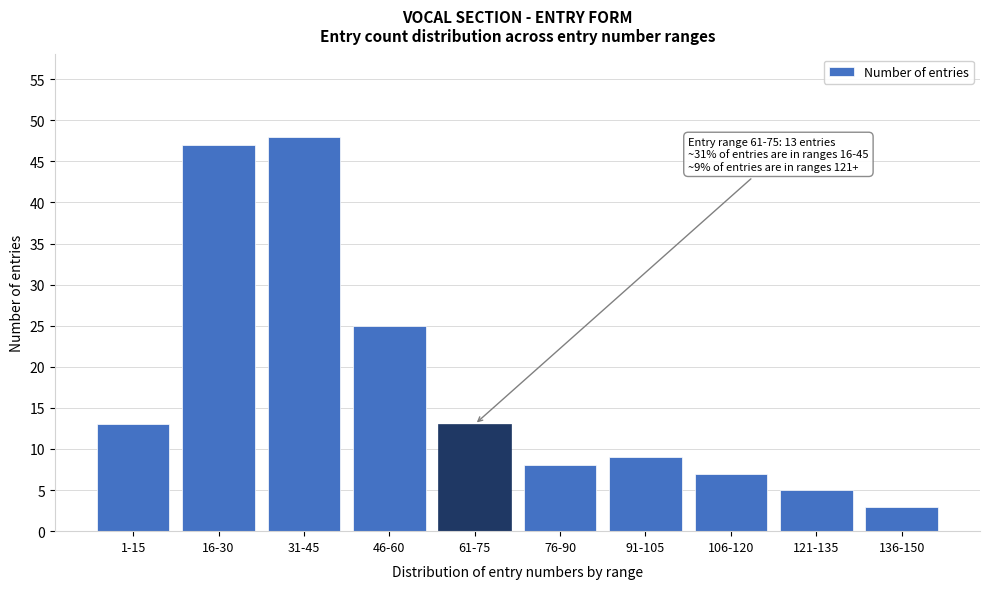

Reading right to left, what are all the values shown in this chart?

136-150=3	121-135=5	106-120=7	91-105=9	76-90=8	61-75=13	46-60=25	31-45=48	16-30=47	1-15=13